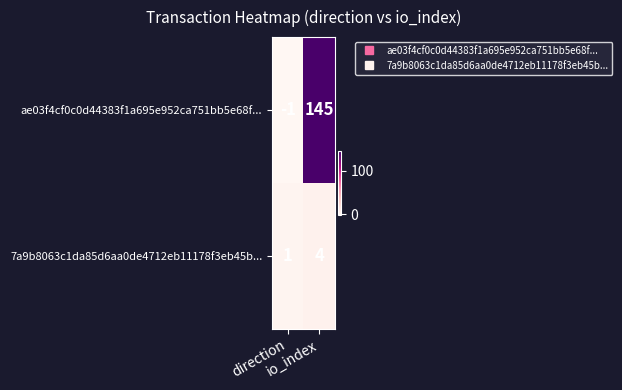

What is the sum of all ae03f4cf0c0d44383f1a695e952ca751bb5e68f... values?

144